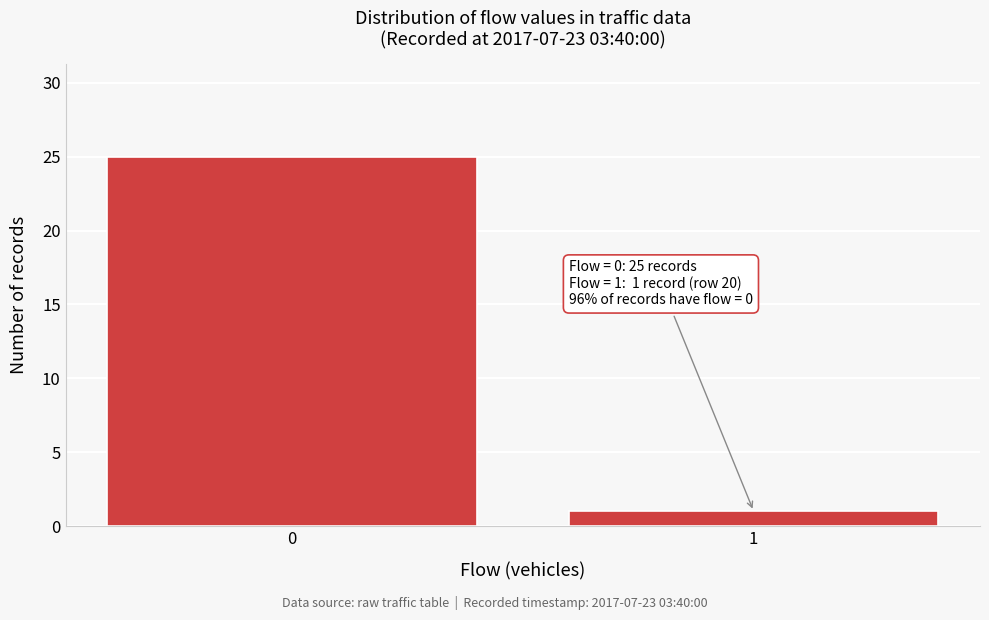

Reading left to right, what are all the values shown in this chart?

25	1